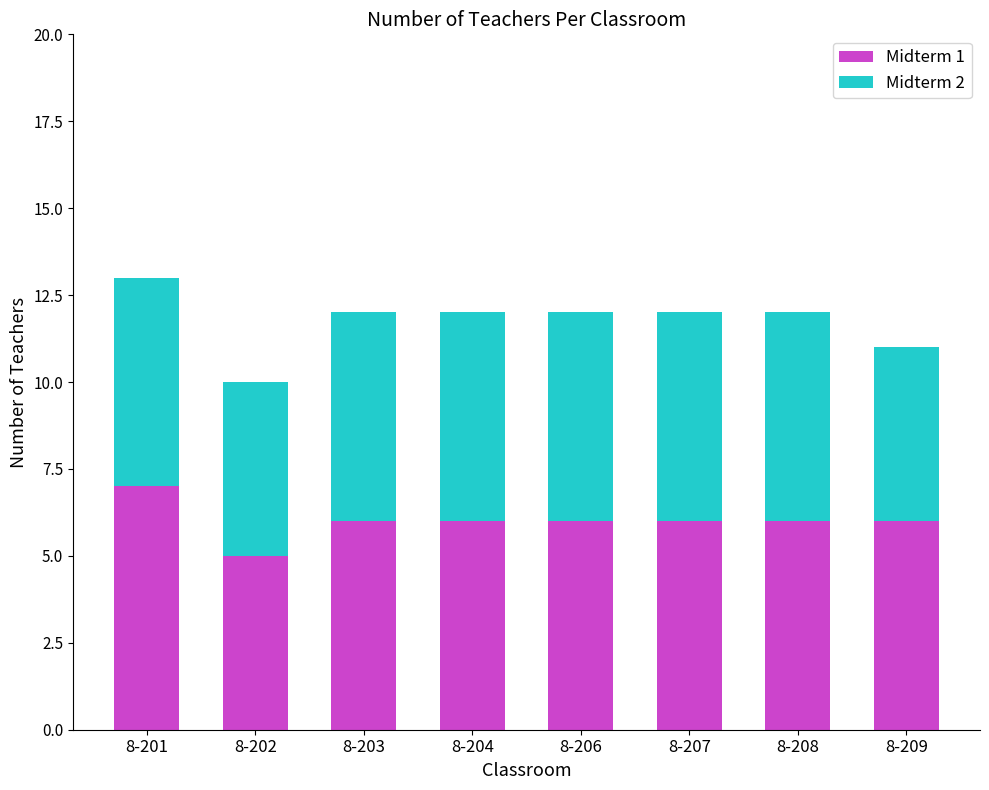

What is the sum of the Midterm 1 values at 8-201 and 8-202?

12